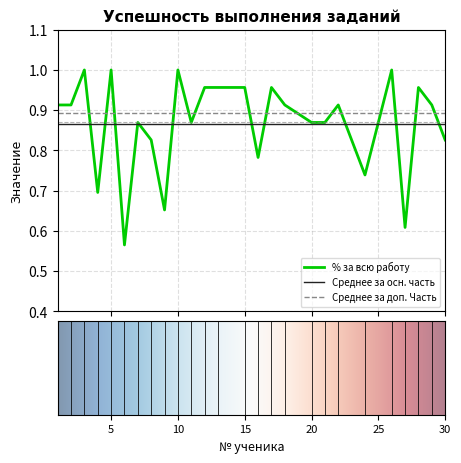

How many lines are shown in the chart?

3